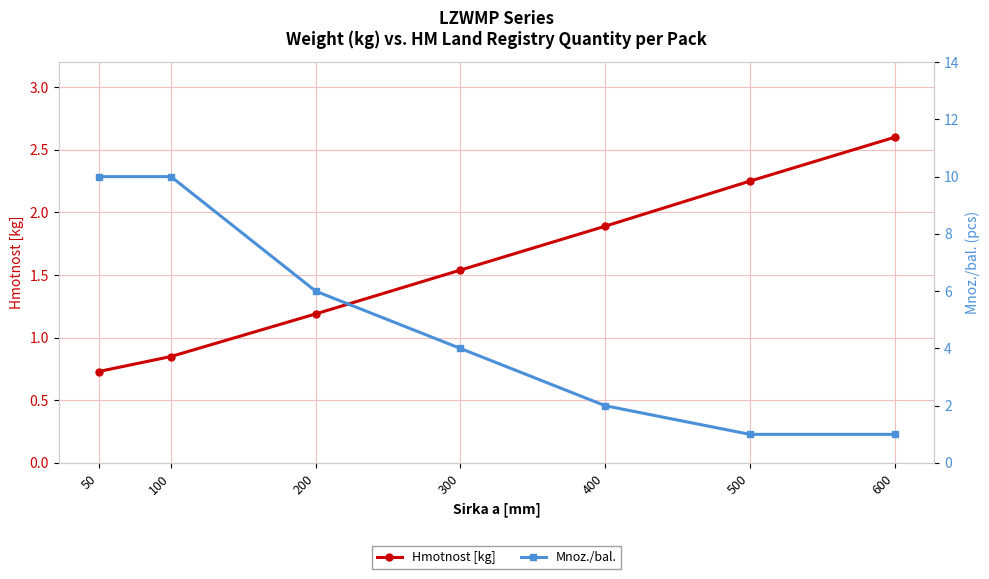

At which label does Mnoz./bal. reach its peak?

50